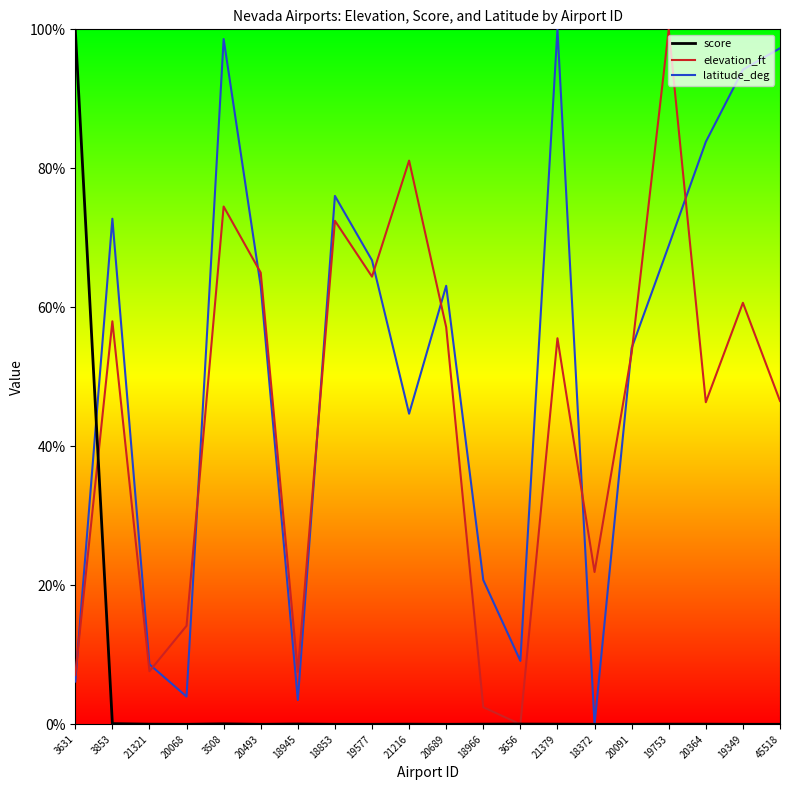

What are all the series names shown in the legend?

score, elevation_ft, latitude_deg